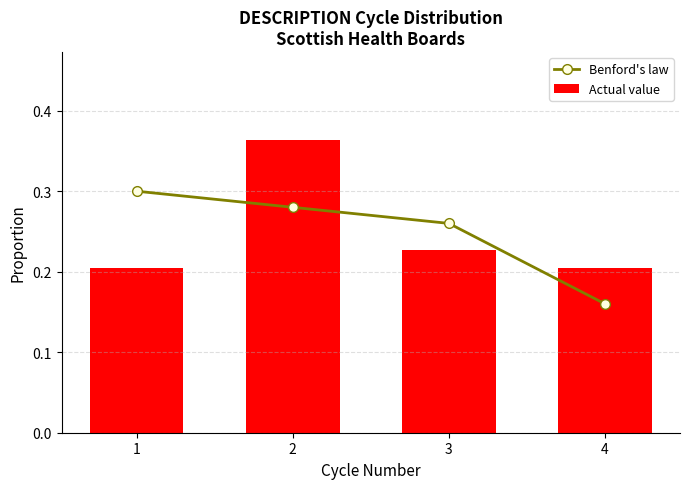

Which series has the largest total across all categories?

Benford's law